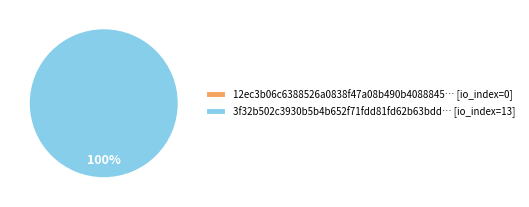

To the nearest percent, what percentage of the pie is tx_hash_1 (io_index=13)?

100%